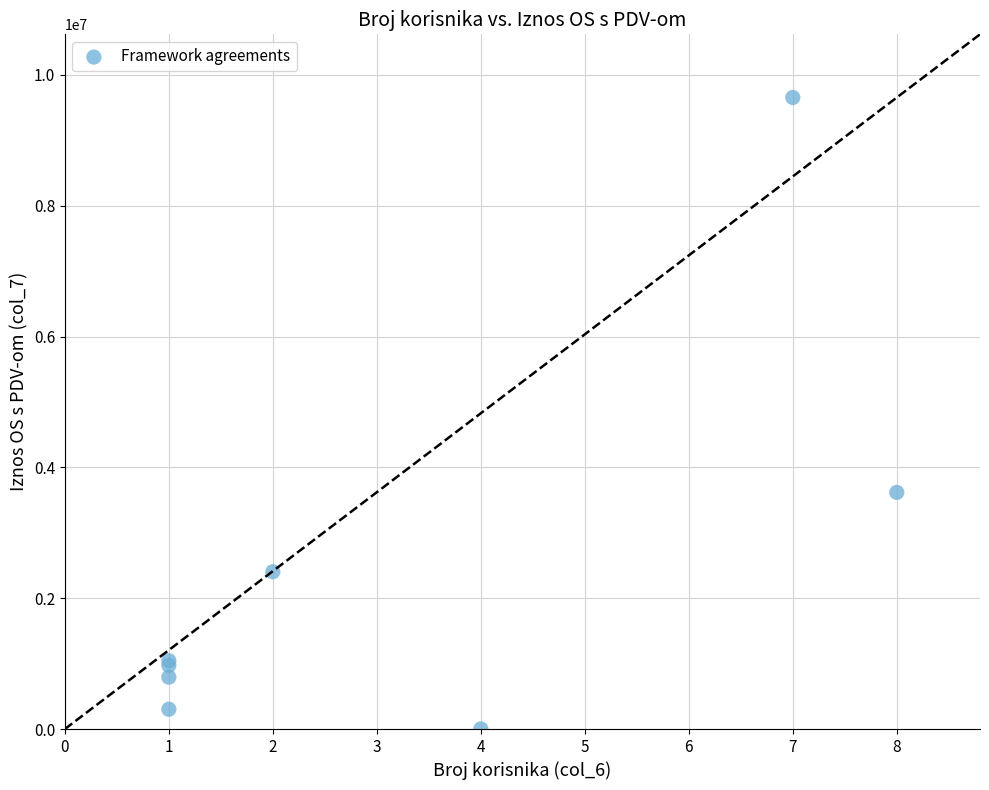

What Y value in the scatter plot is closest to 4827996?

3617348.0